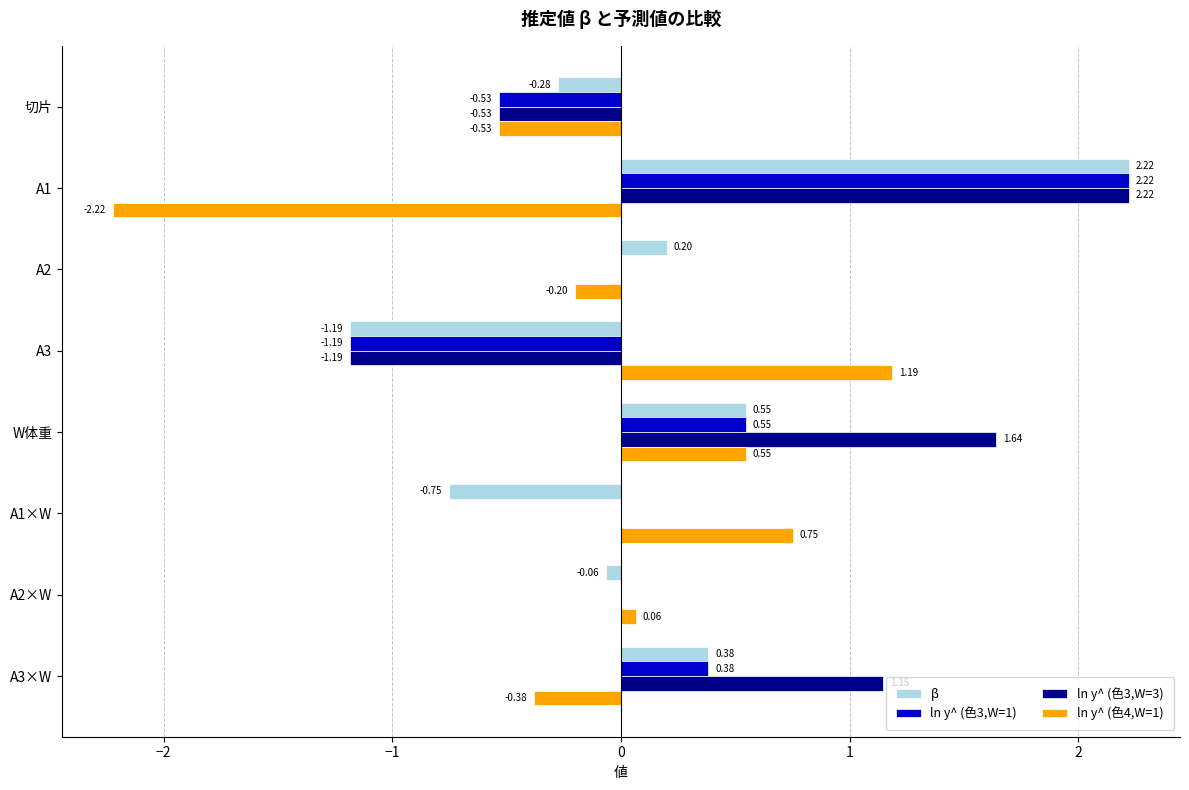

What is the sum of the β values at A2 and A3×W?

0.6